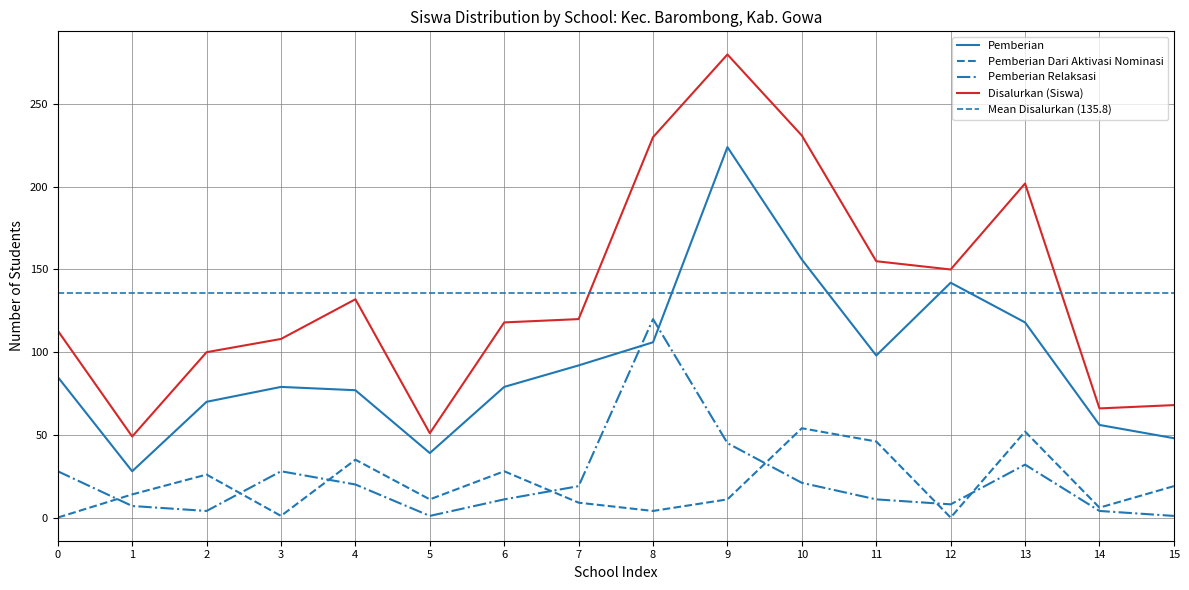

True or false: Disalurkan (Siswa) and Pemberian Dari Aktivasi Nominasi cross at least once.

False